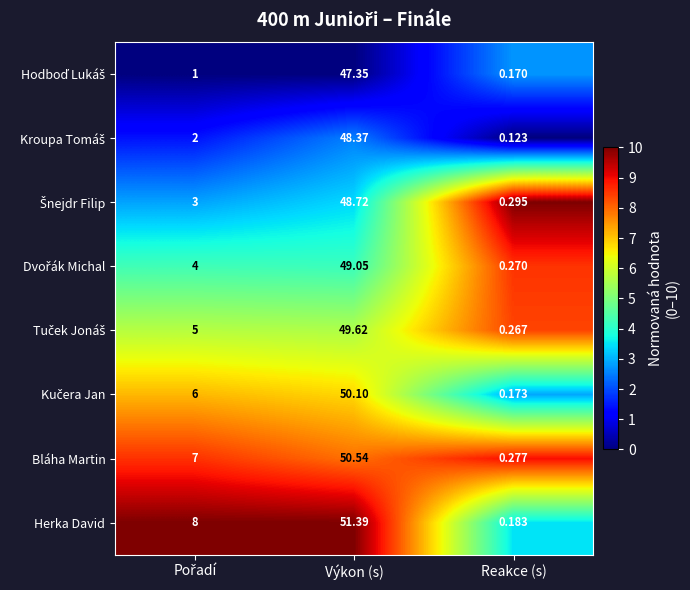

Which series has the largest total across all categories?

Herka David